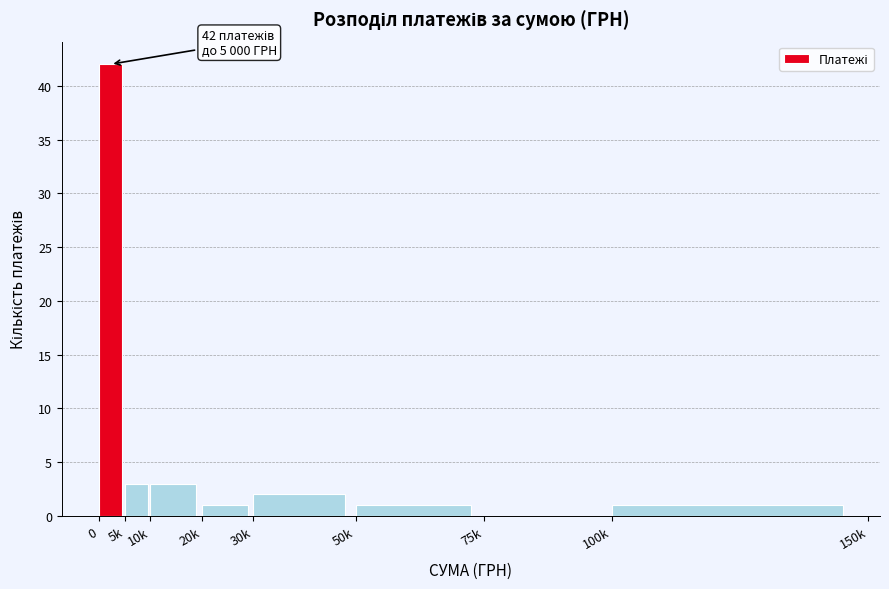

Reading left to right, list all the values displayed in this chart.

0=42	5k=3	10k=3	20k=1	30k=2	50k=1	75k=0	100k=1